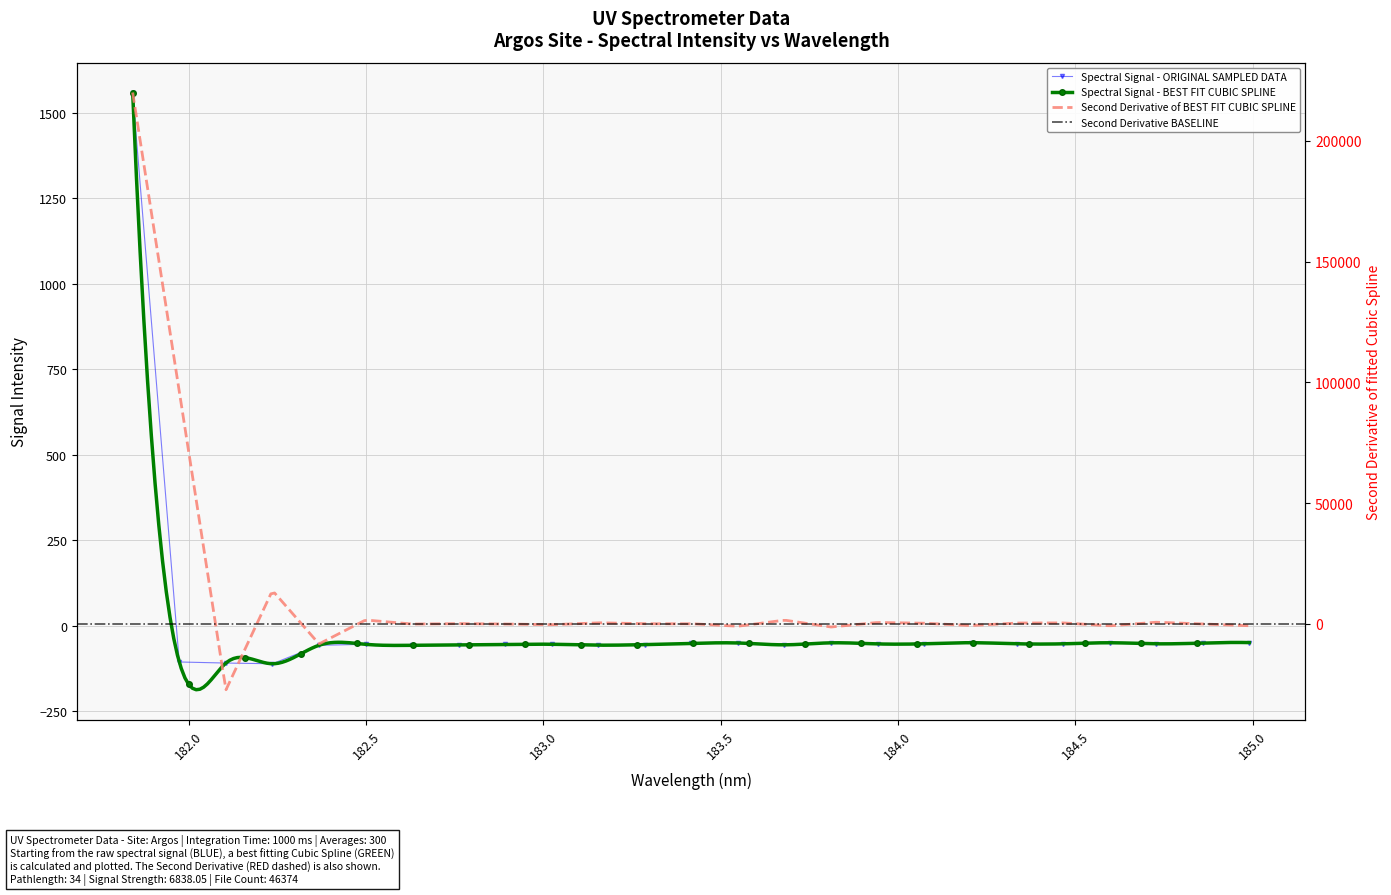

What is the approximate value at 184.7290361848?

-53.2